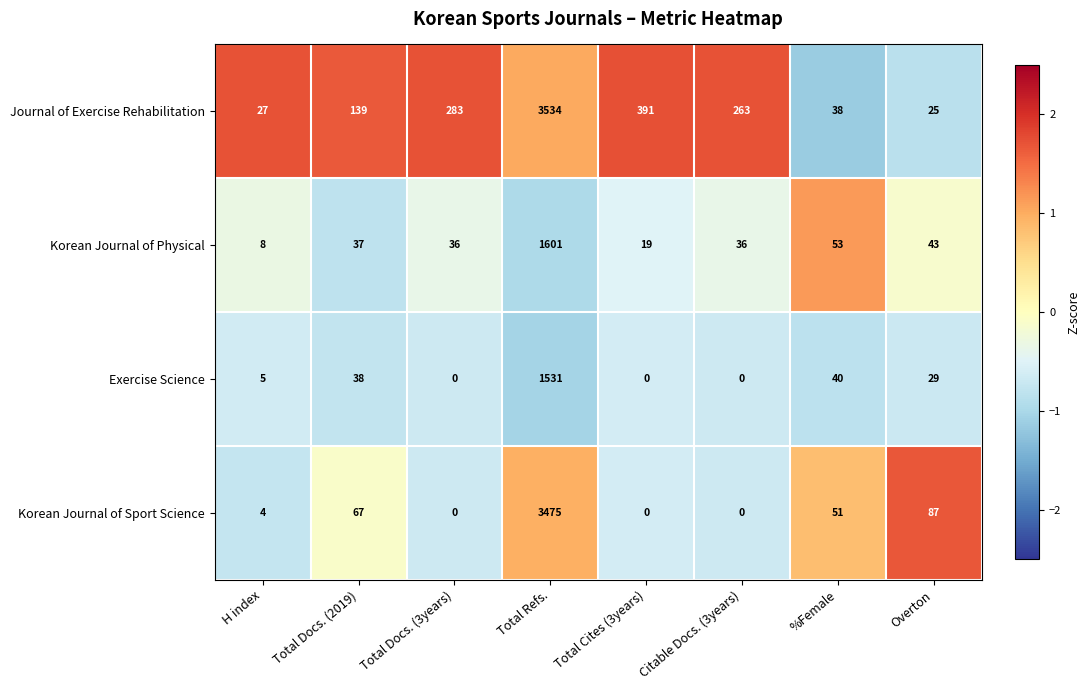

What is the average value of the Exercise Science series?

205